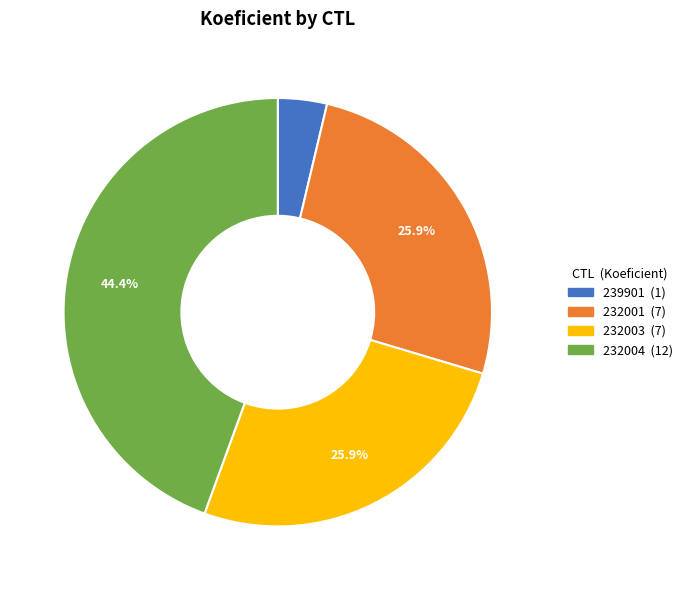

Is it true that 232003 is 26% of the pie?

True